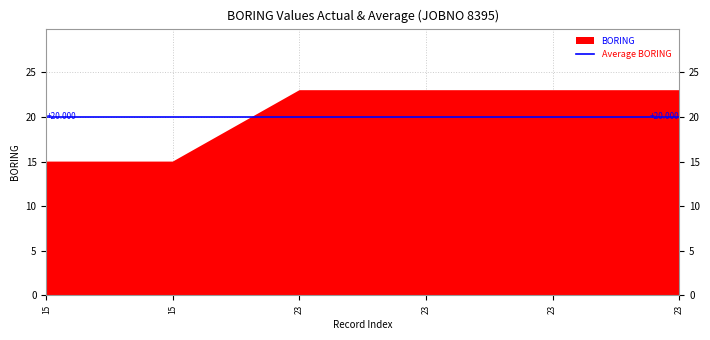

What is the difference between the second highest and minimum values?

8